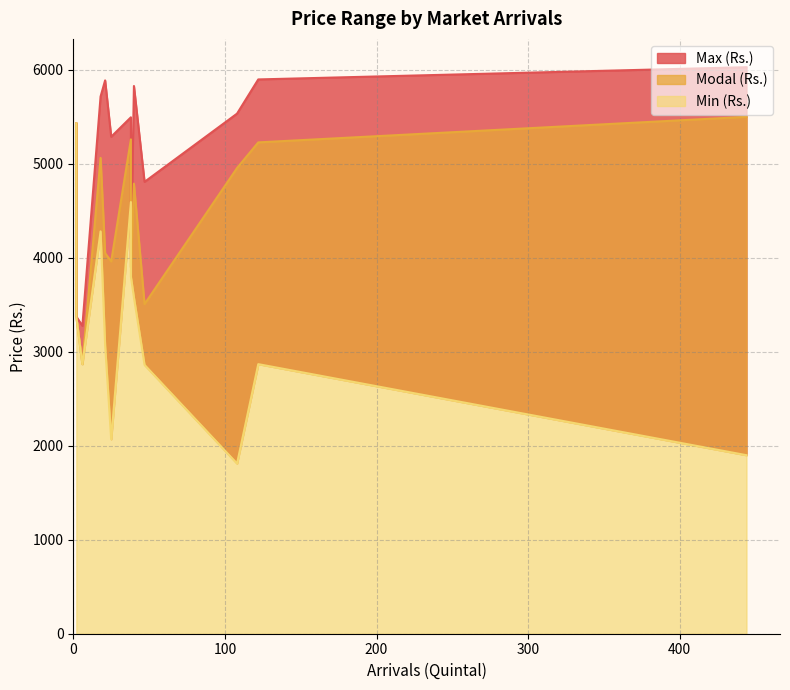

Which series has the largest range (max minus min)?

Min (Rs.)